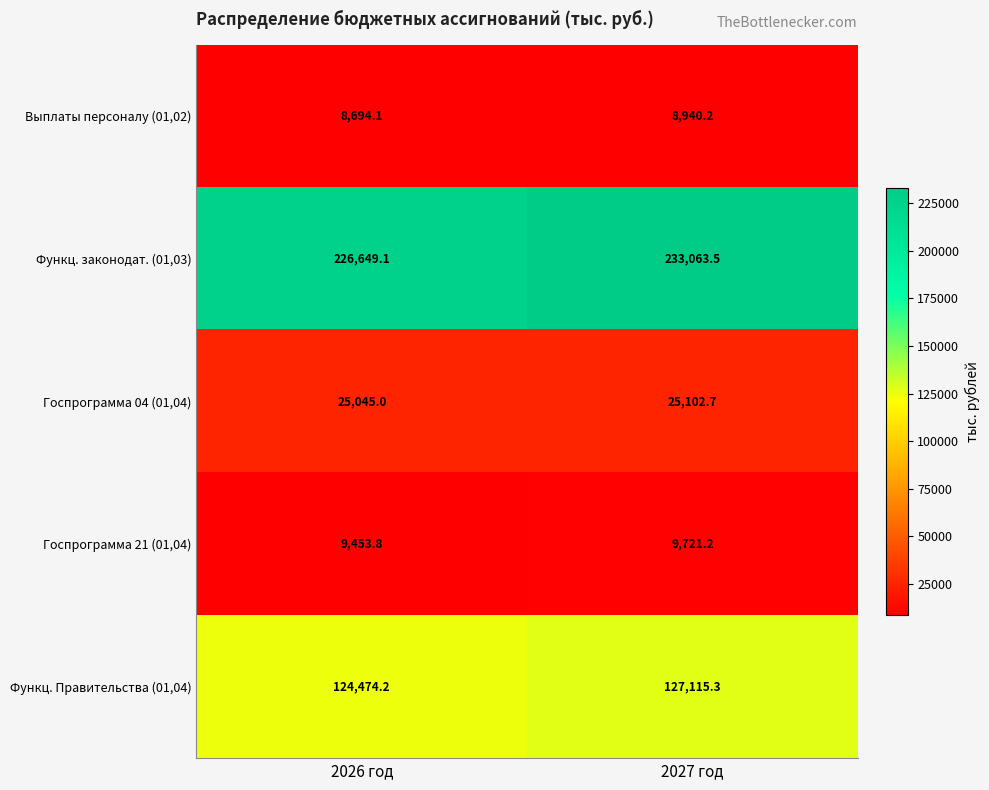

What is the average value of the Функц. Правительства (01,04) series?

125794.8